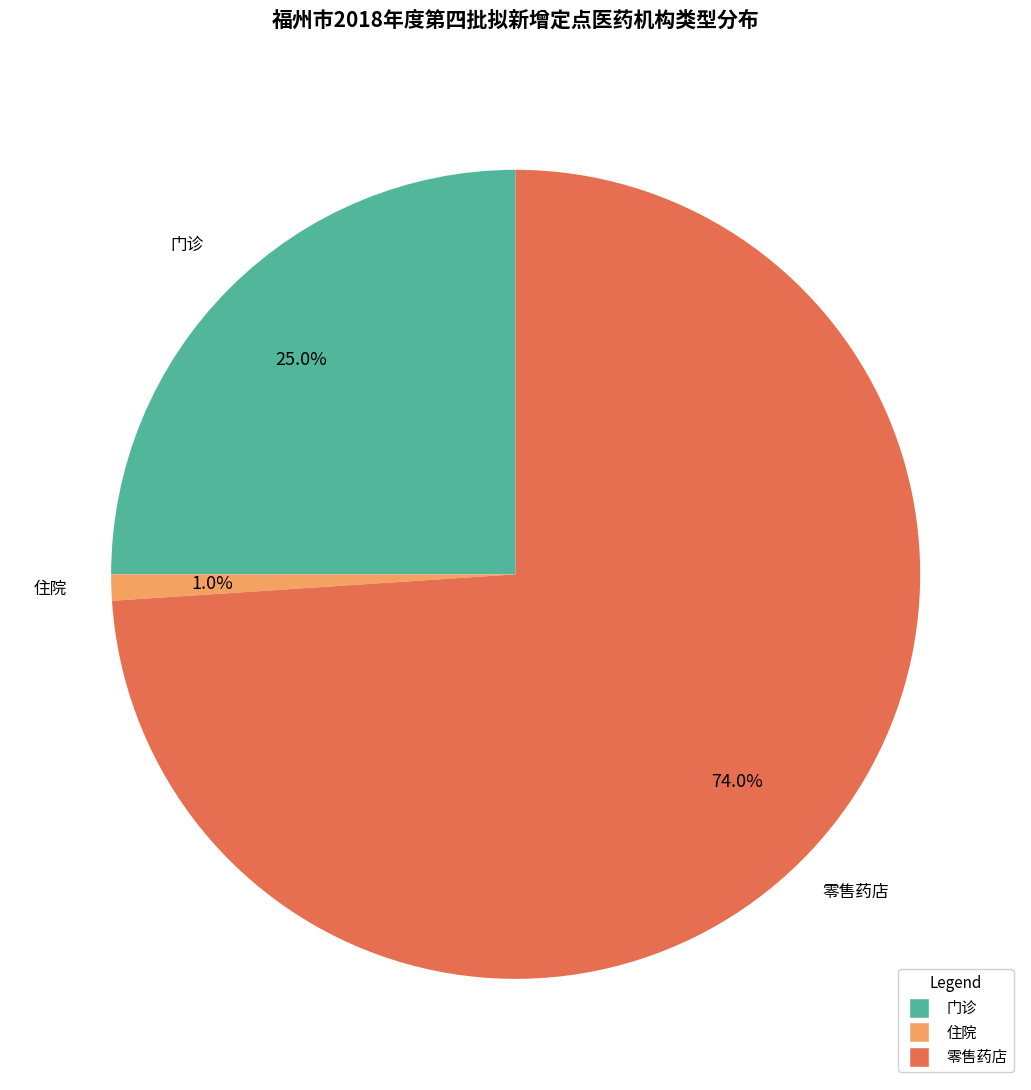

What is the smallest slice in the pie chart?

住院